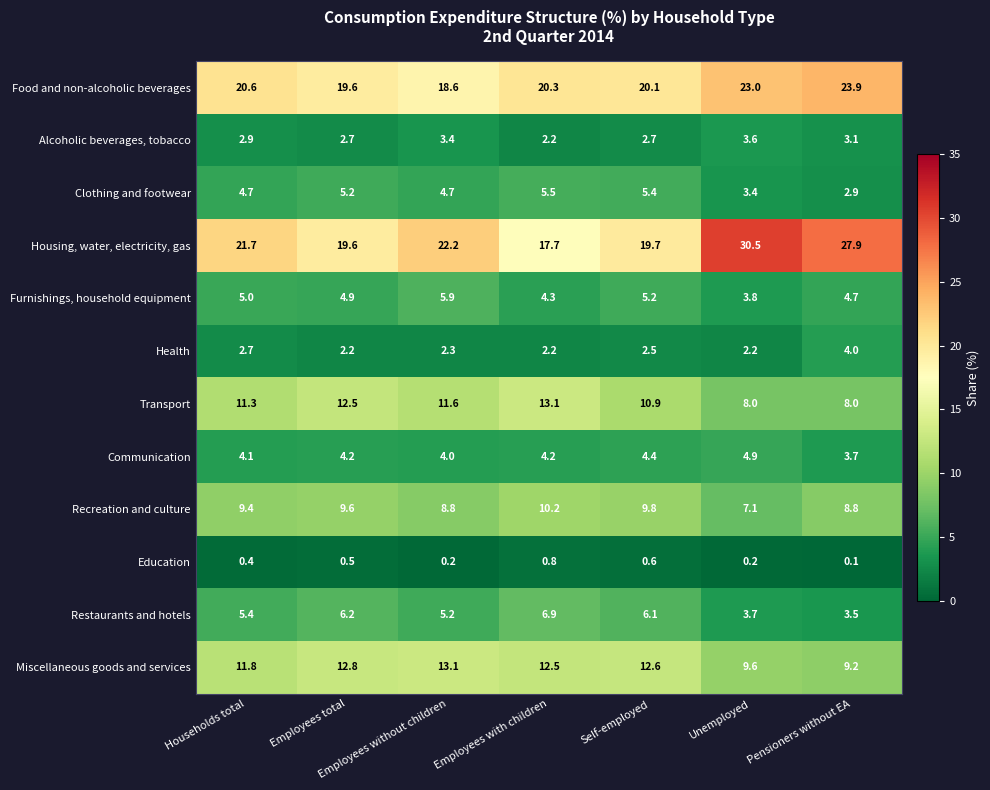

Between Employees total and Self-employed, which series saw the biggest shift?

Transport